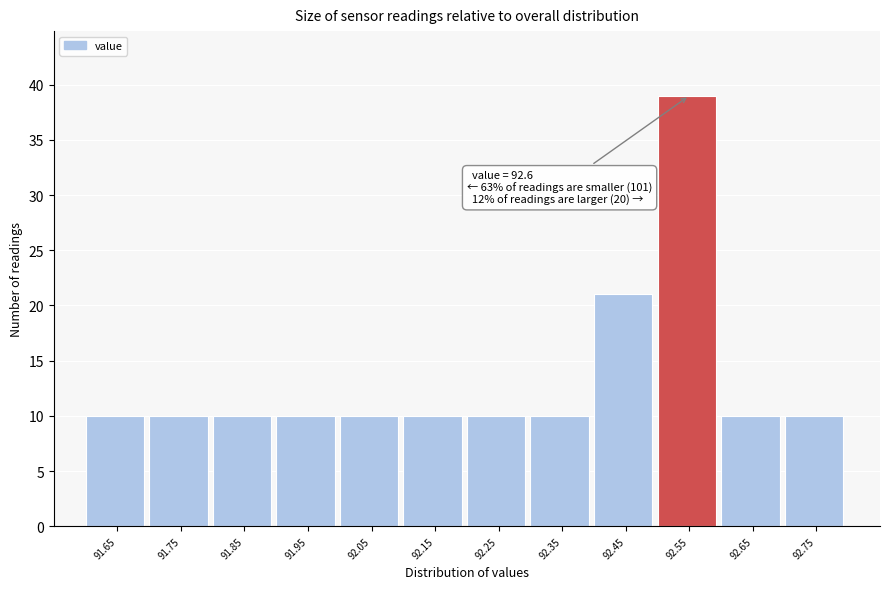

Reading left to right, extract all data points from this chart.

10	10	10	10	10	10	10	10	21	39	10	10